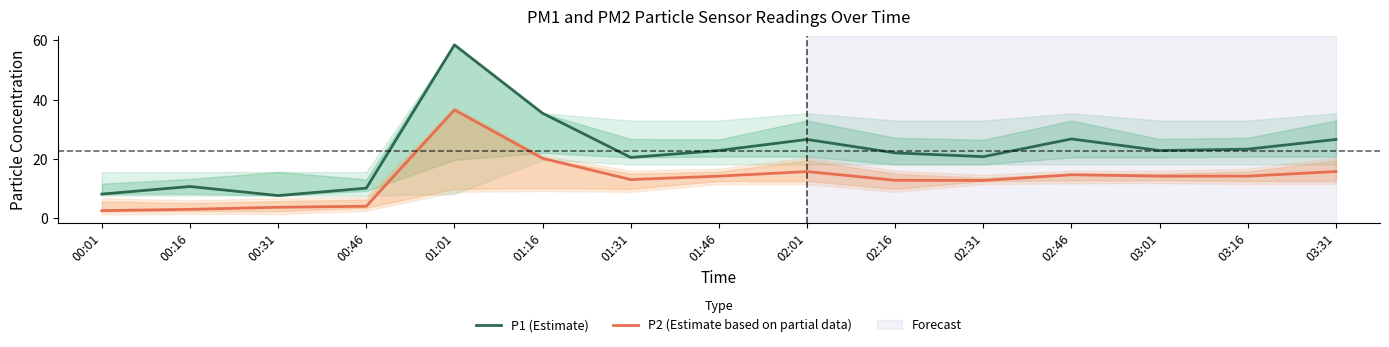

The P1 (Estimate) series shows 15.6 at 00:46. True or false?

False